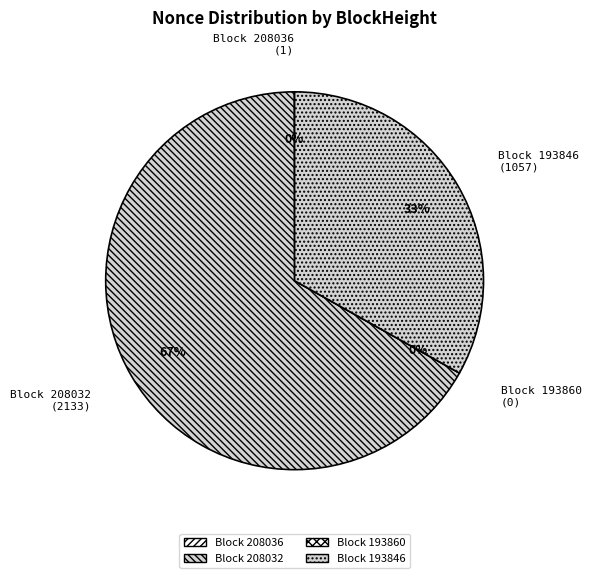

To the nearest percent, what is the difference between the largest and smallest slice percentages?

67%